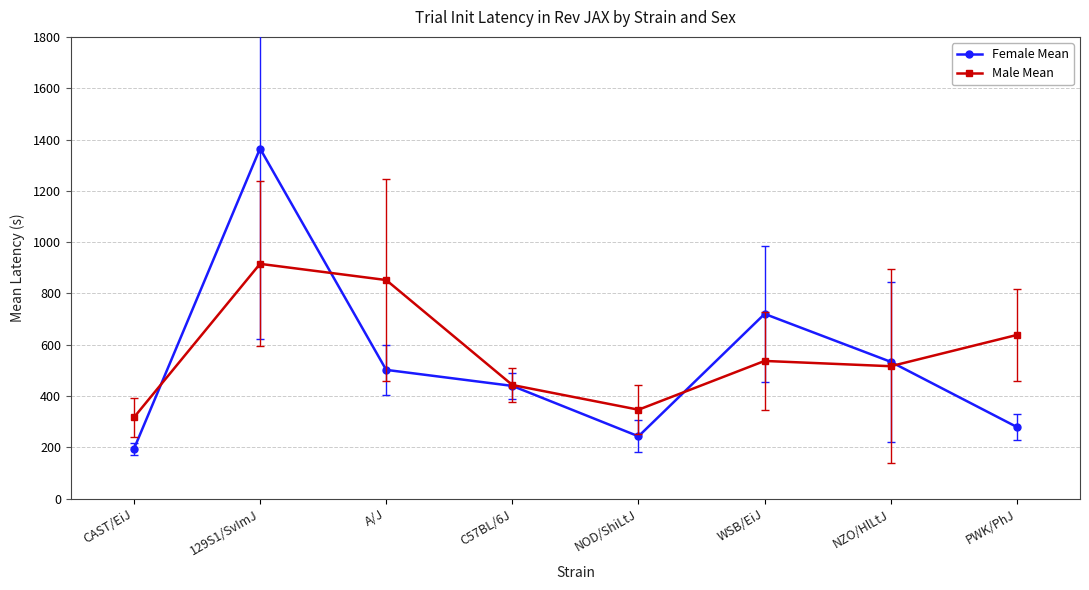

True or false: Male Mean has more than 1 interior local peaks.

True